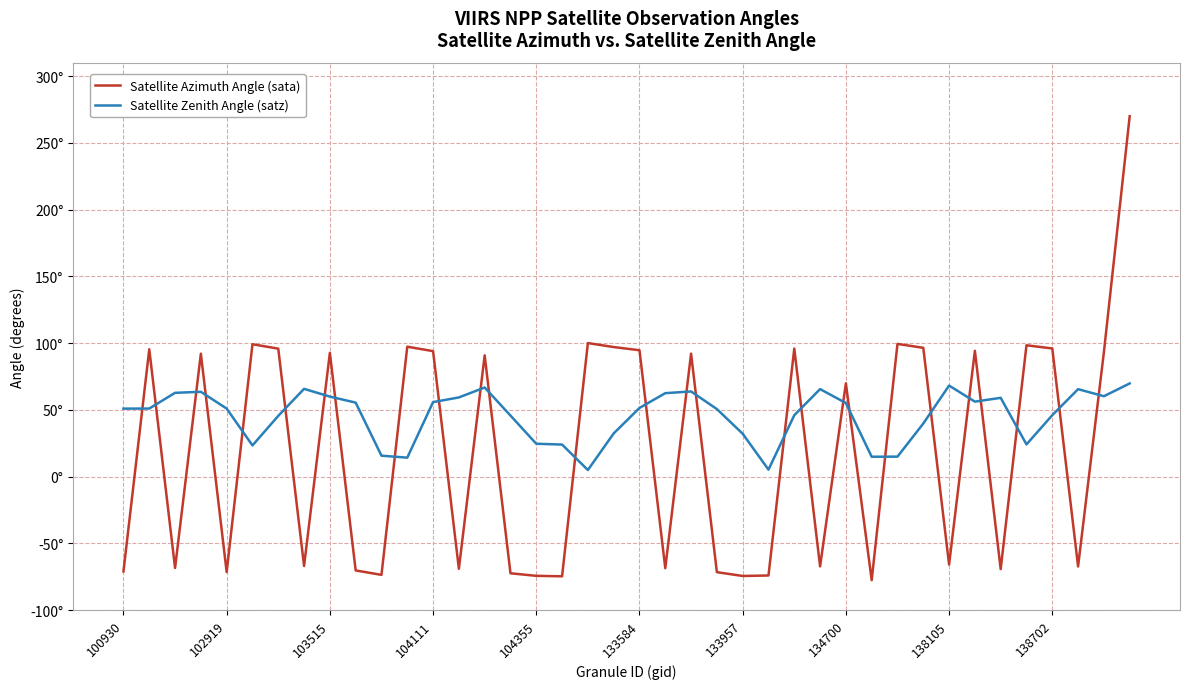

Where is Satellite Zenith Angle (satz) nearest to the value 37?

31